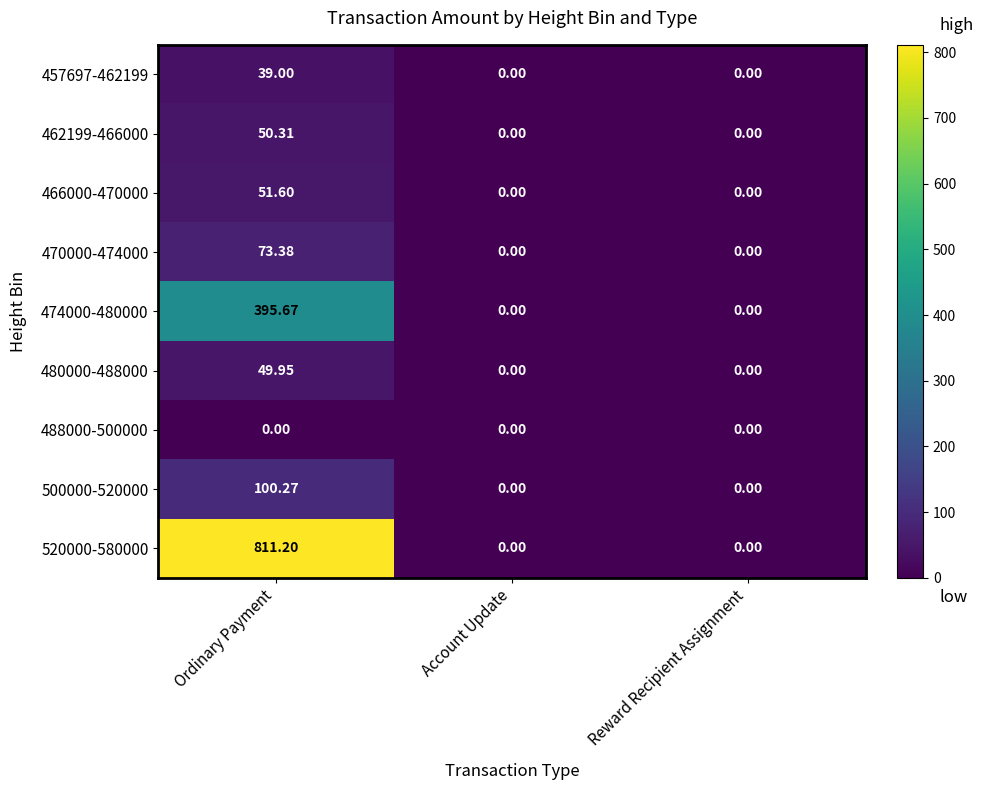

At which category is the sum across all series the highest?

Ordinary Payment